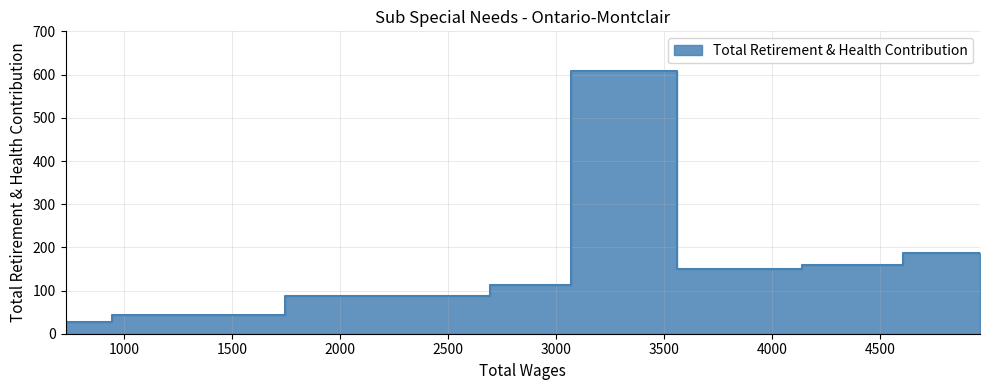

How many data points are less than 151?

4